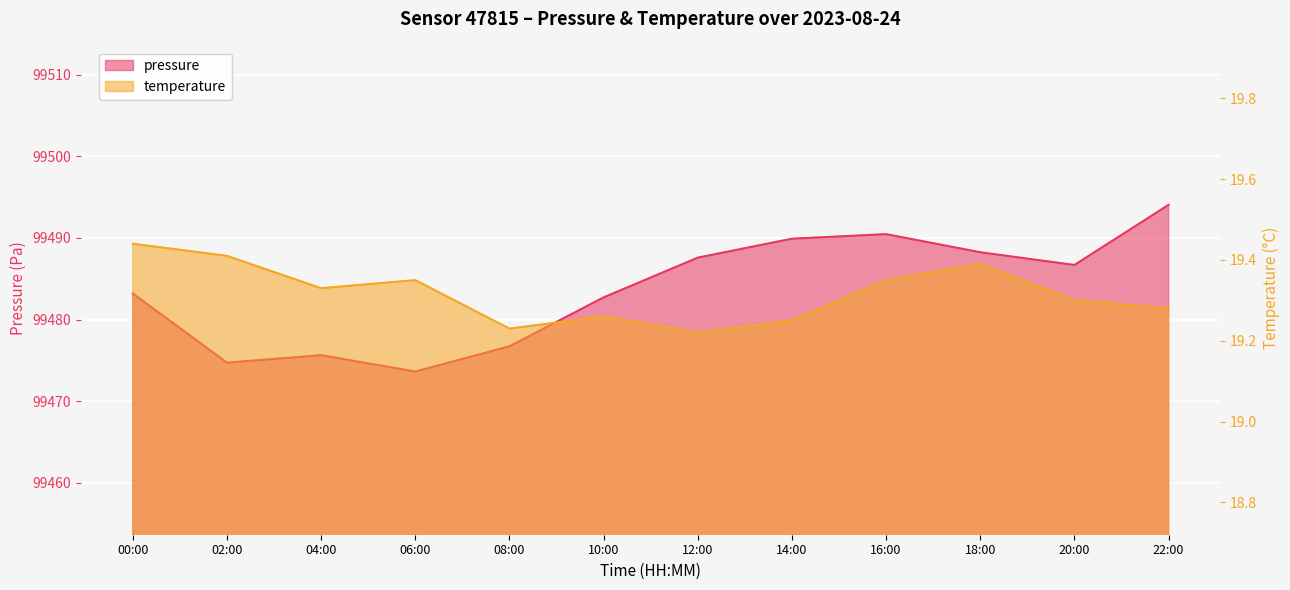

True or false: temperature has more than 2 points higher than both neighbors.

True